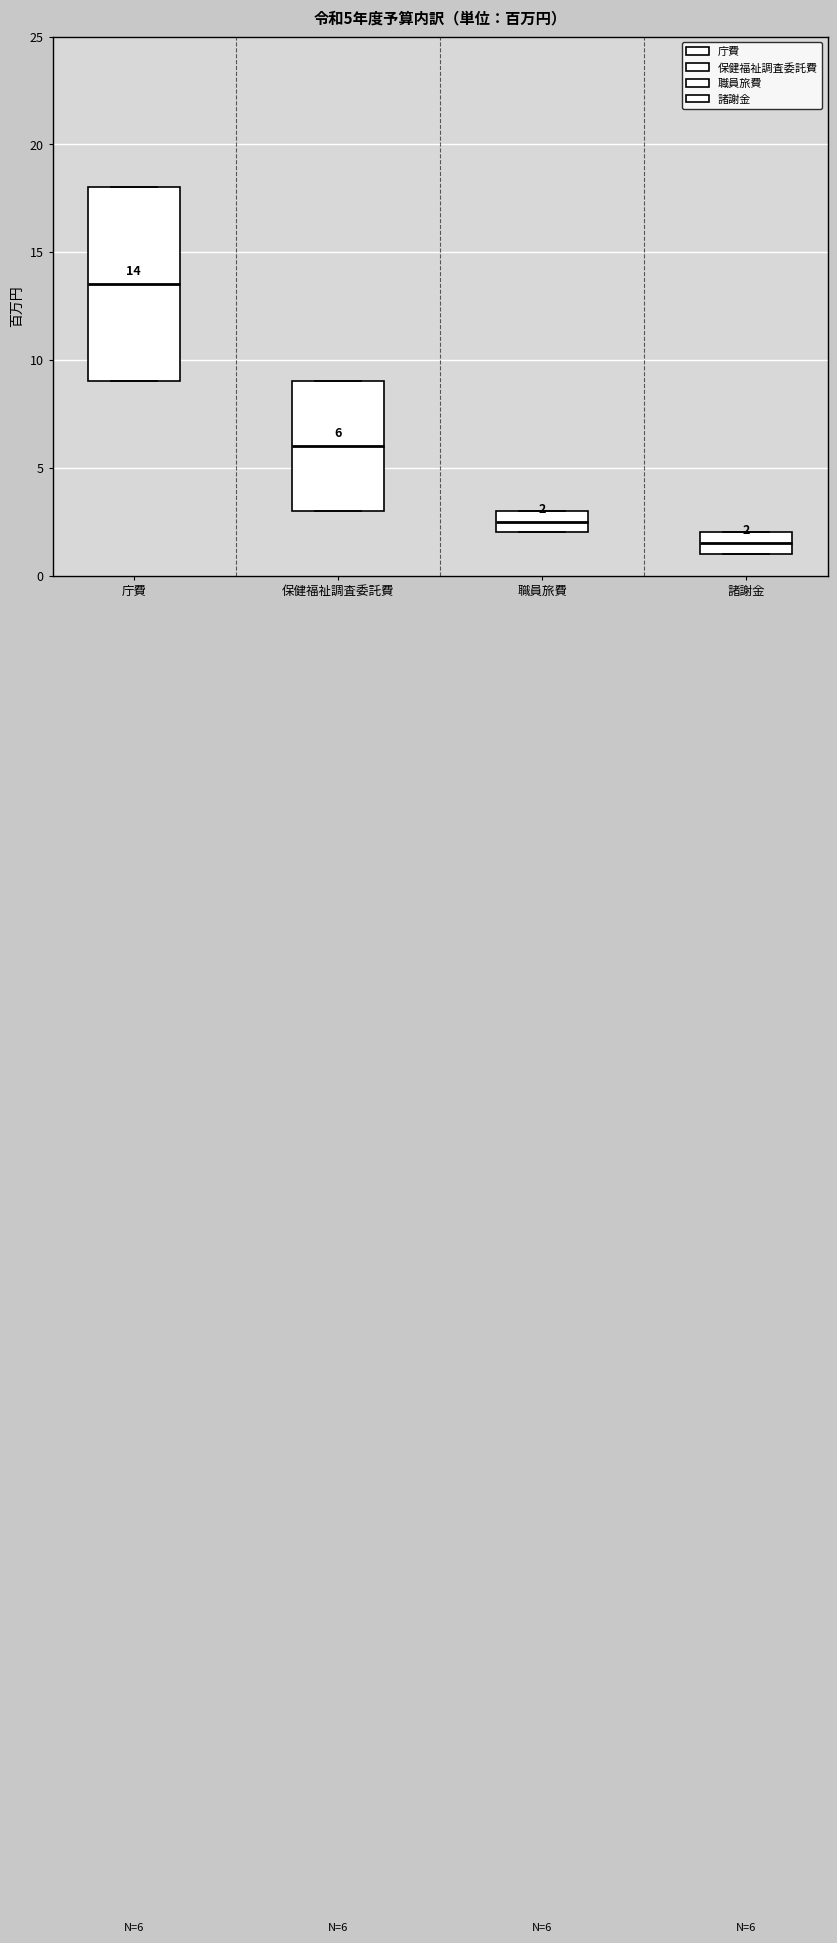

Comparing the boxes themselves (not the whiskers), which one is the tallest?

庁費